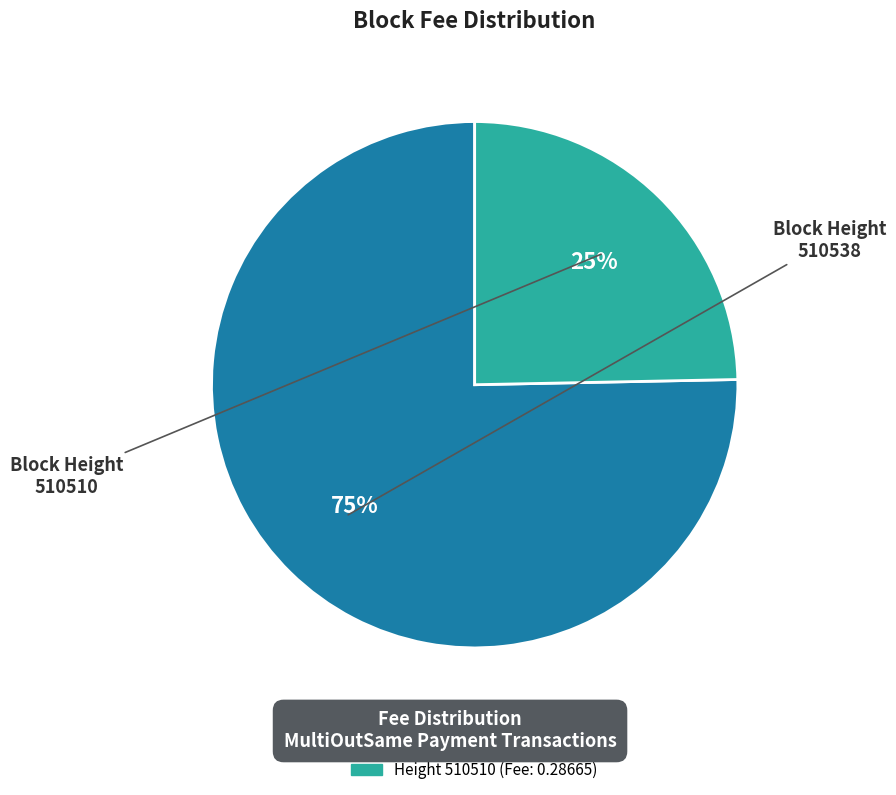

Is there any slice that represents more than half of the pie?

Yes